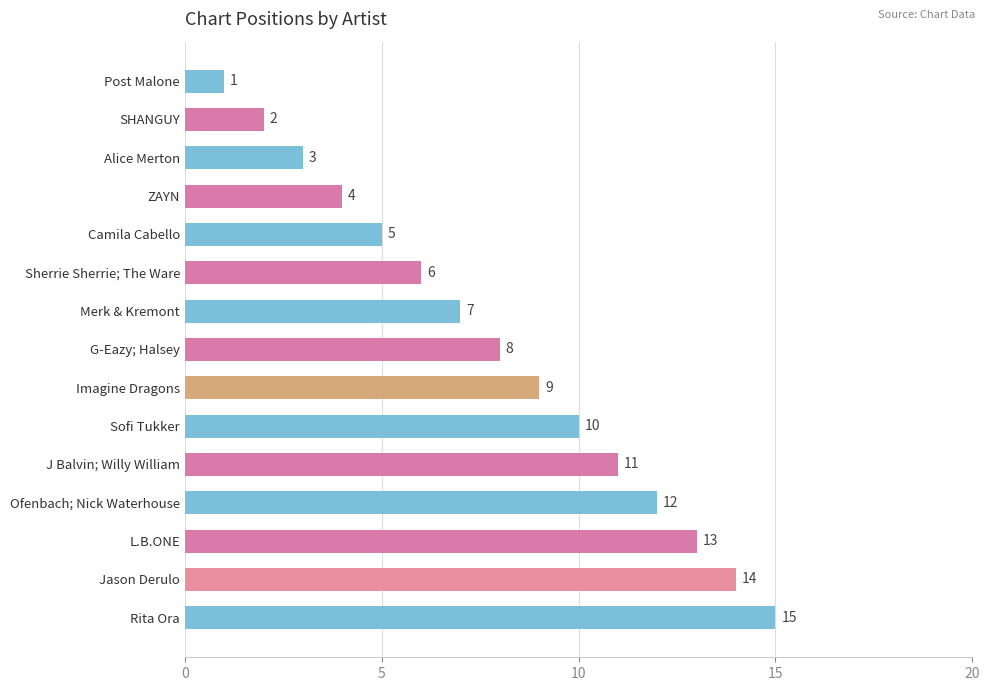

How many series are shown in this chart?

1